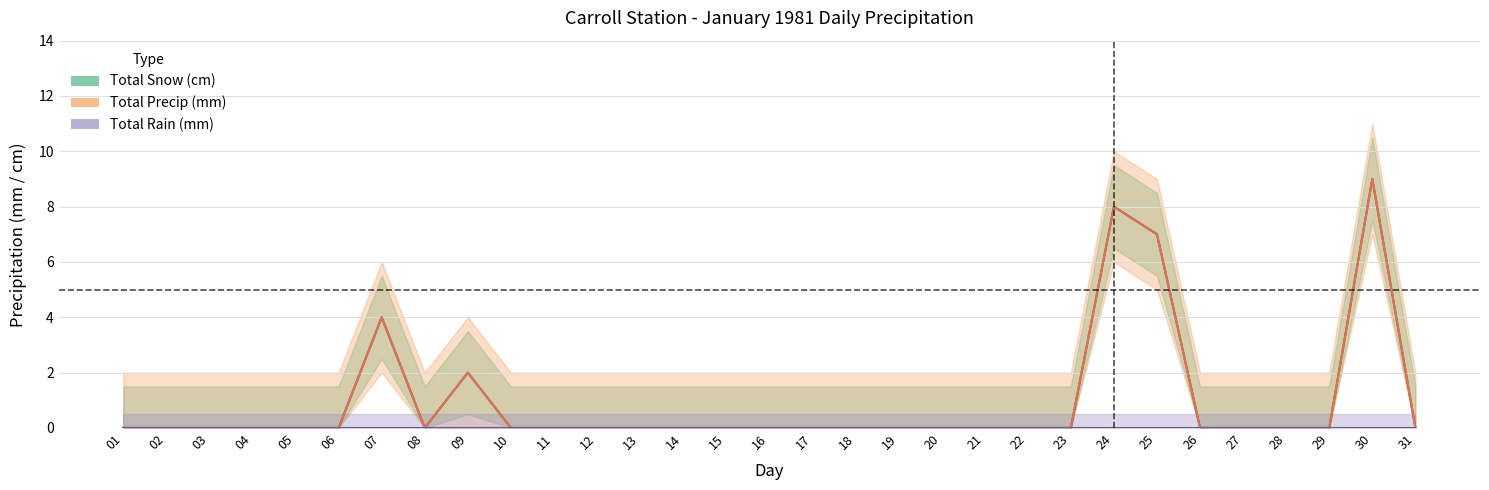

Reading right to left, what are all the values shown in this chart?

Total Snow (cm): 0	9	0	0	0	0	7	8	0	0	0	0	0	0	0	0	0	0	0	0	0	0	2	0	4	0	0	0	0	0	0
Total Precip (mm): 0	9	0	0	0	0	7	8	0	0	0	0	0	0	0	0	0	0	0	0	0	0	2	0	4	0	0	0	0	0	0